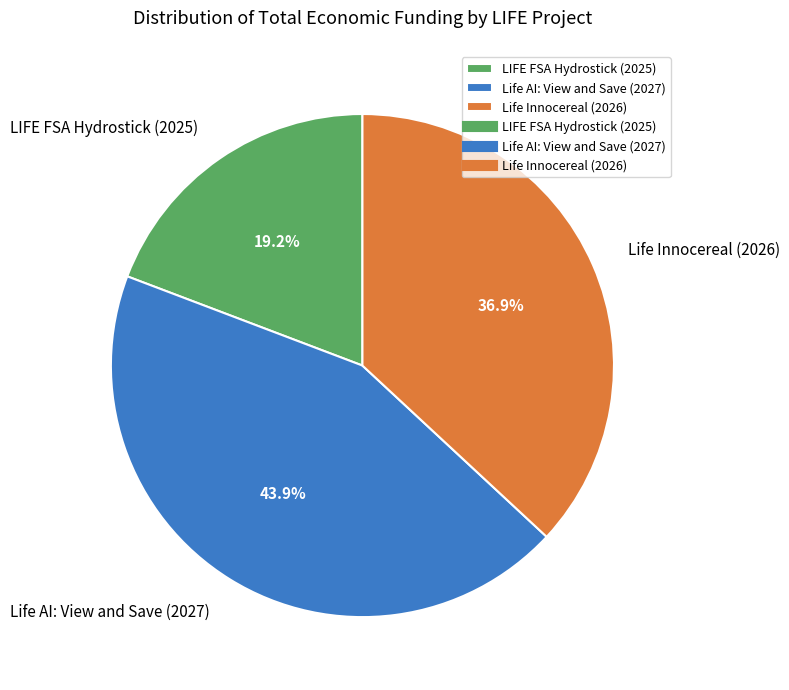

Which category has the smallest portion of the pie?

LIFE FSA Hydrostick (2025)